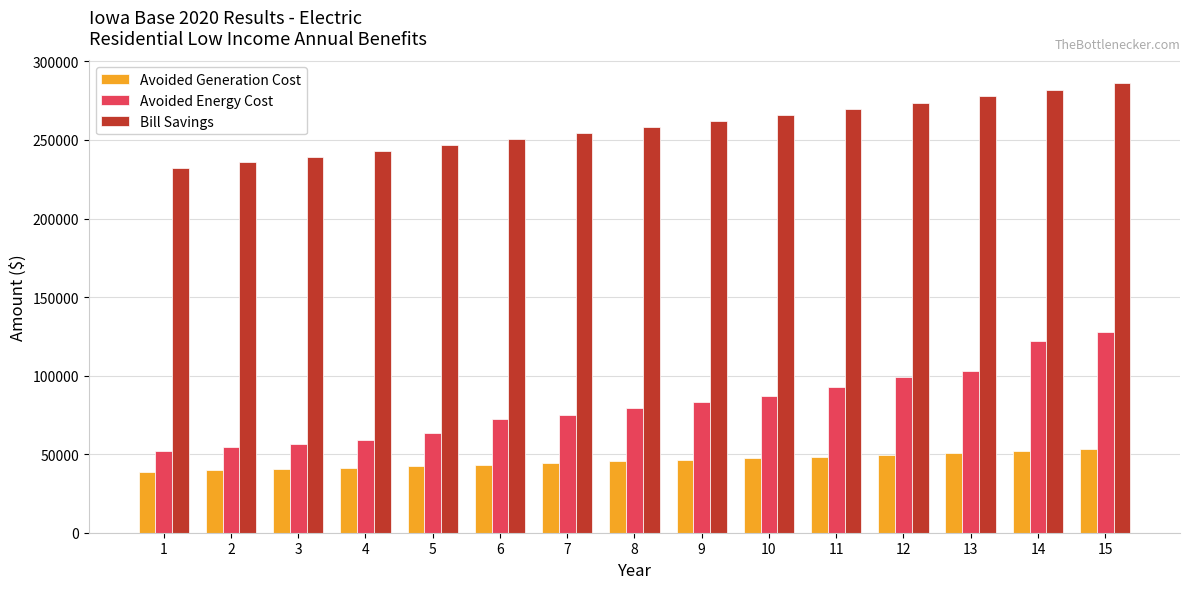

How many bars are there in total?

45